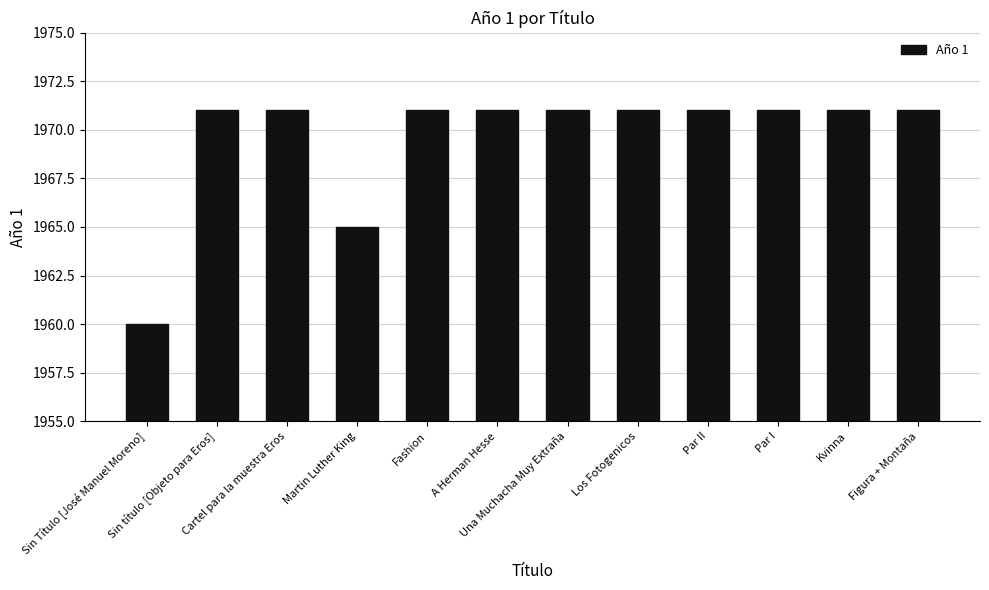

The value at Par I is 1341. True or false?

False